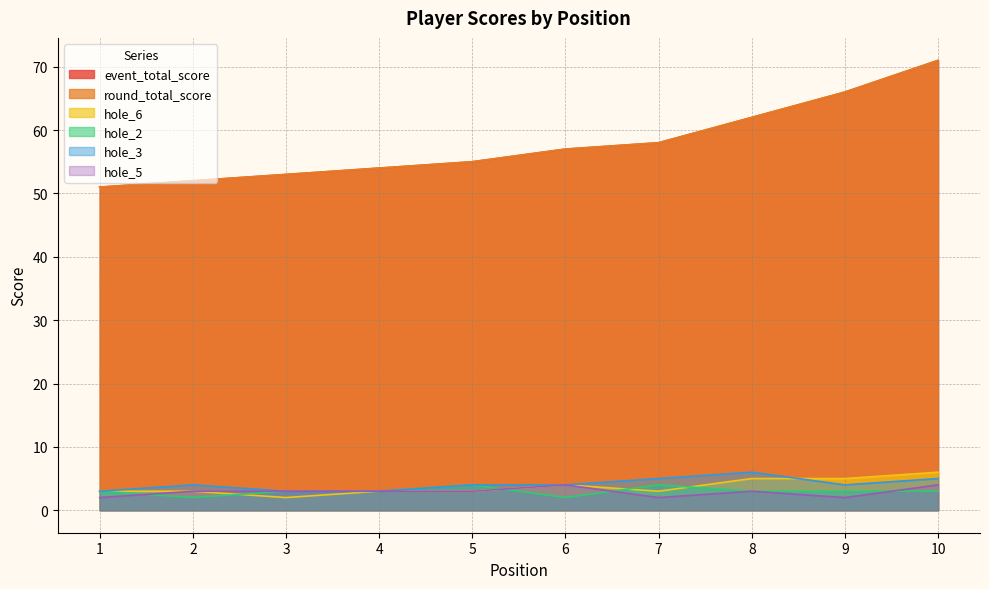

What is the value of the hole_2 point at the 3rd from the left?

3